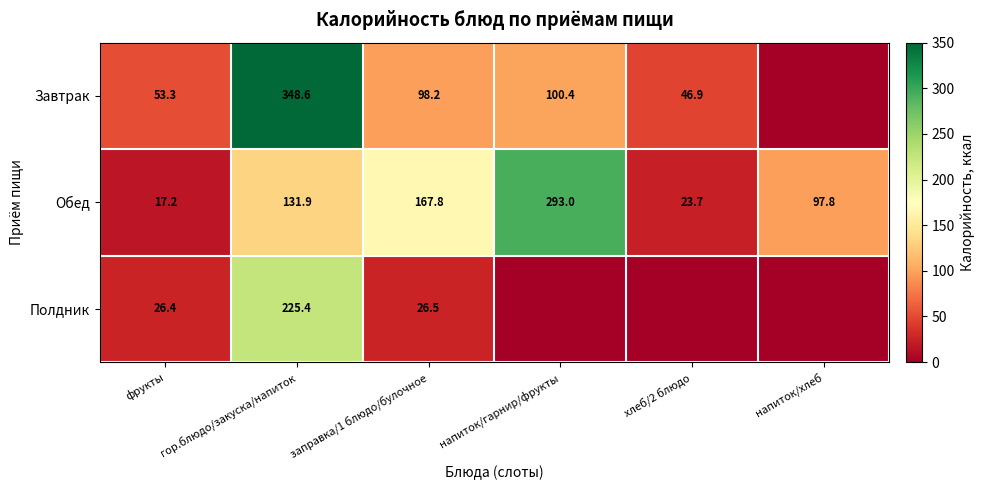

True or false: Обед has a value of 293.0 at напиток/гарнир/фрукты.

True